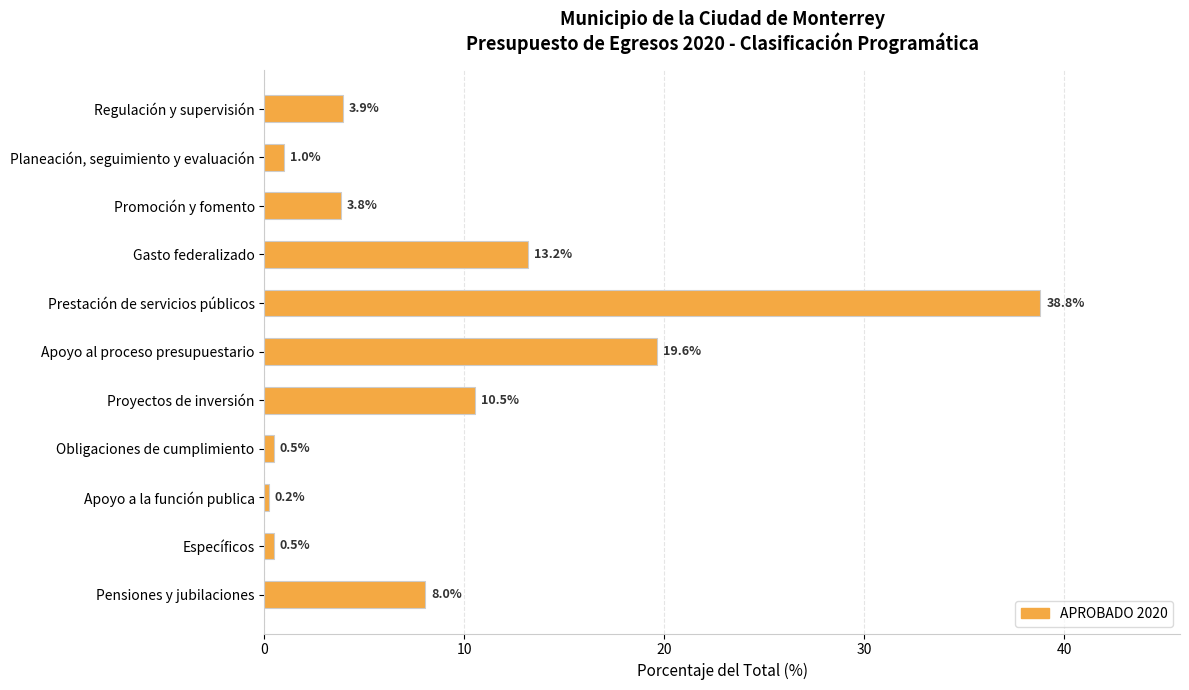

Reading bottom to top, extract all data points from this chart.

Pensiones y jubilaciones=8.0	Específicos=0.5	Apoyo a la función publica=0.2	Obligaciones de cumplimiento=0.5	Proyectos de inversión=10.5	Apoyo al proceso presupuestario=19.6	Prestación de servicios públicos=38.8	Gasto federalizado=13.2	Promoción y fomento=3.8	Planeación, seguimiento y evaluación=1.0	Regulación y supervisión=3.9